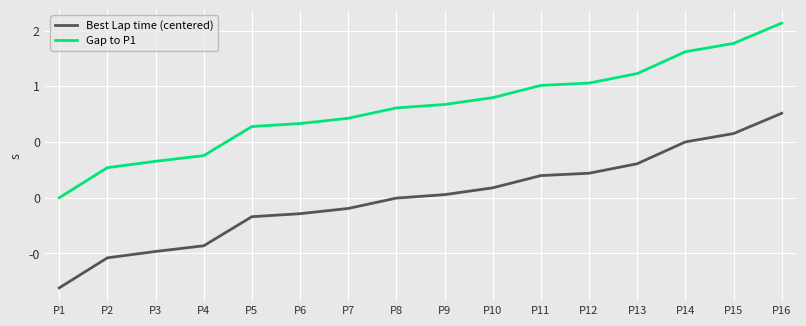

True or false: Gap to P1 and Best Lap time (centered) cross at least once.

False